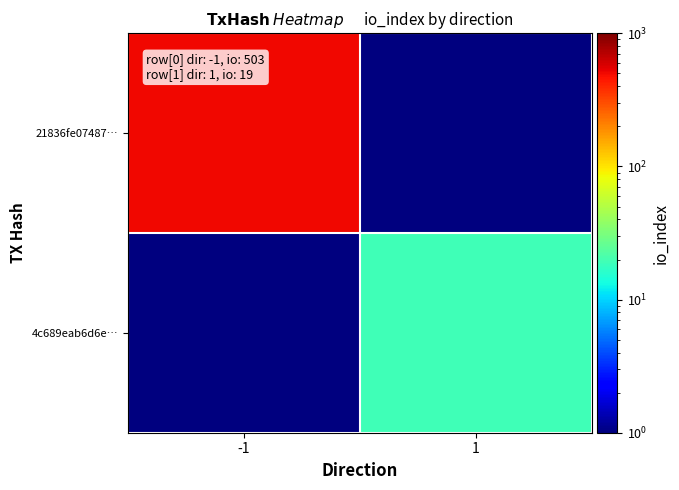

Which series has the largest range (max minus min)?

21836fe07487…